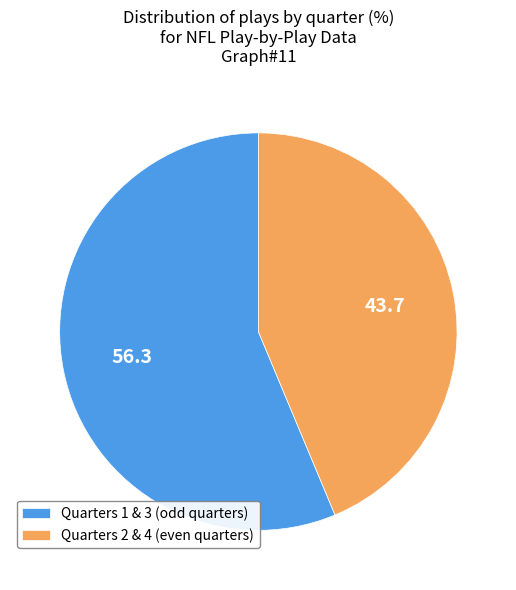

What is the ratio of the value at Quarters 2 & 4 (even quarters) to the value at Quarters 1 & 3 (odd quarters)?

0.8